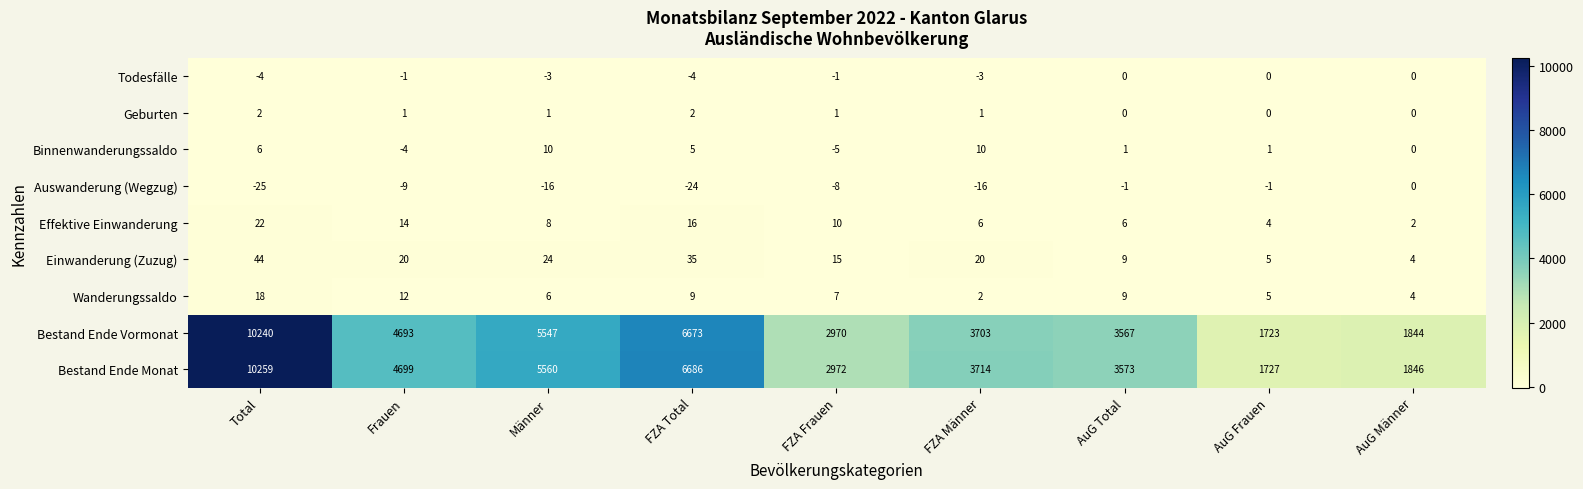

Which category has the lowest value in the Wanderungssaldo series?

FZA Männer